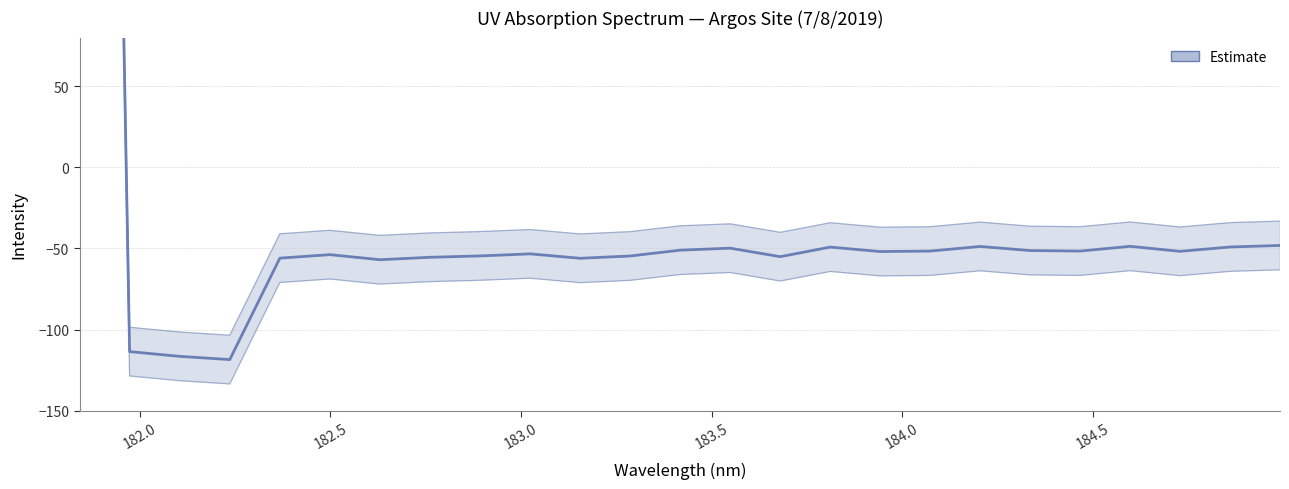

True or false: there are more than 2 points higher than both neighbors.

True